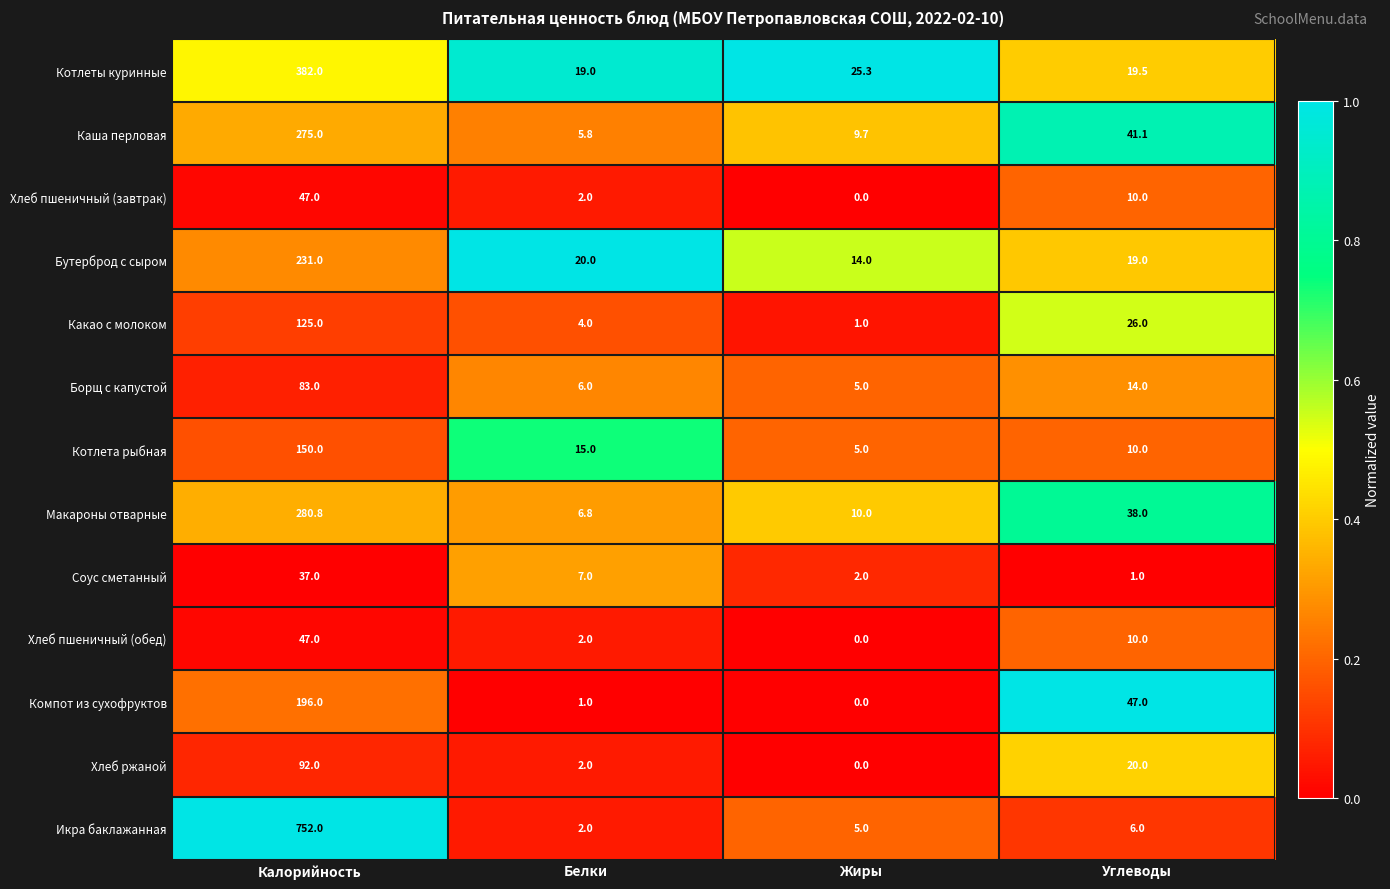

At which category does the chart reach its minimum across all series?

Жиры